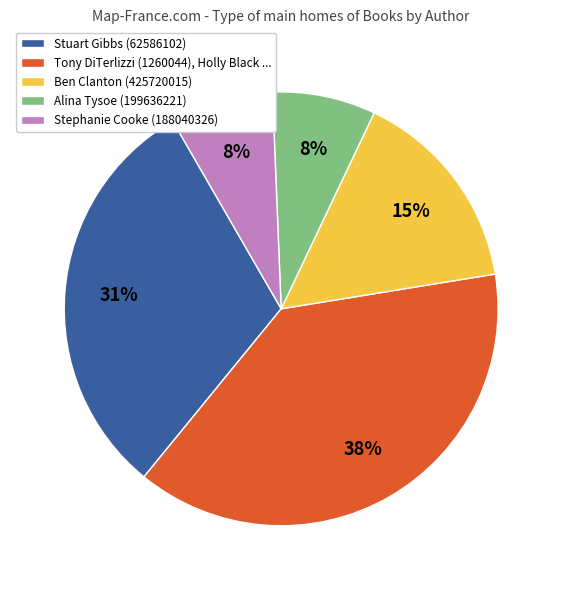

Does any single category account for the majority?

No